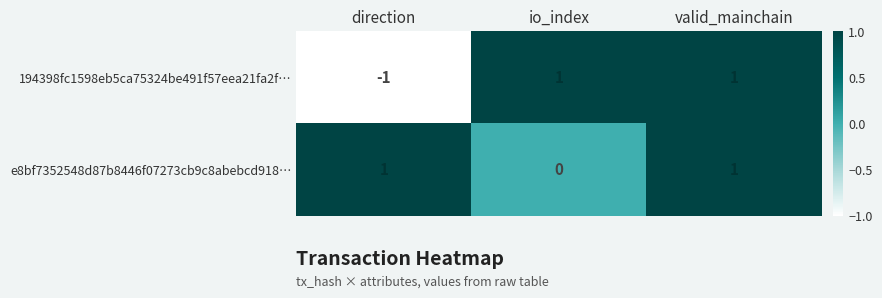

Reading left to right, list all the values displayed in this chart.

194398fc1598eb5ca75324be491f57eea21fa2f…: -1	1	1
e8bf7352548d87b8446f07273cb9c8abebcd918…: 1	0	1